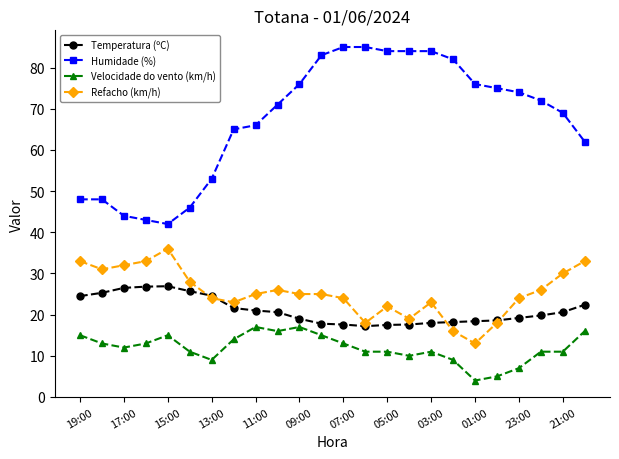

True or false: Refacho (km/h) has more than 0 points higher than both neighbors.

True